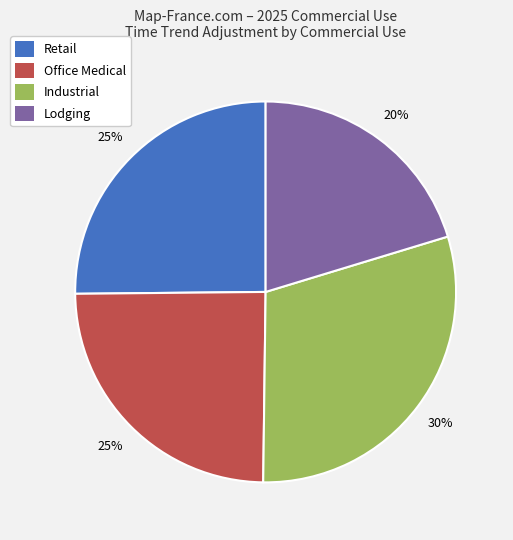

Which category has the smallest portion of the pie?

Lodging